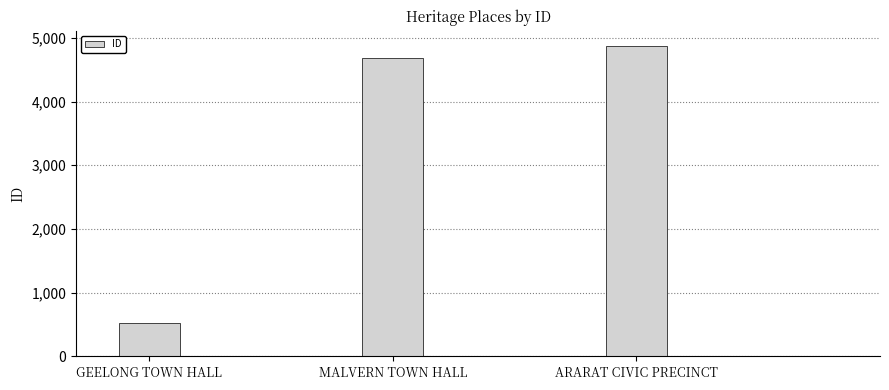

Reading right to left, transcribe all the data shown in this chart.

4867	4679	525